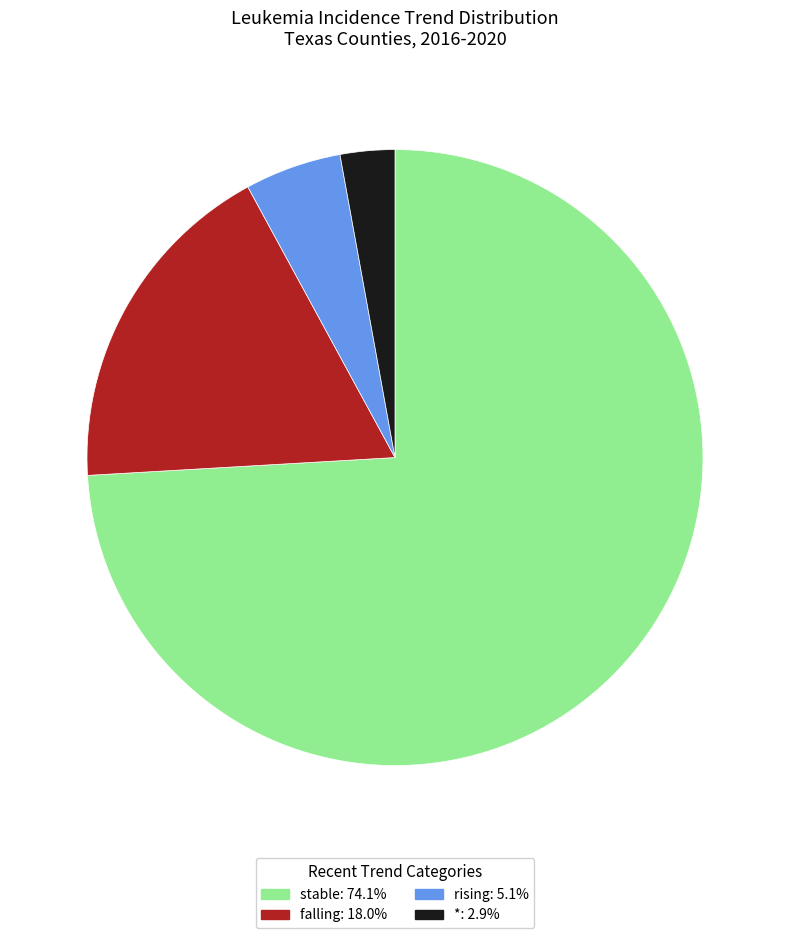

Is there a majority slice in this chart?

Yes